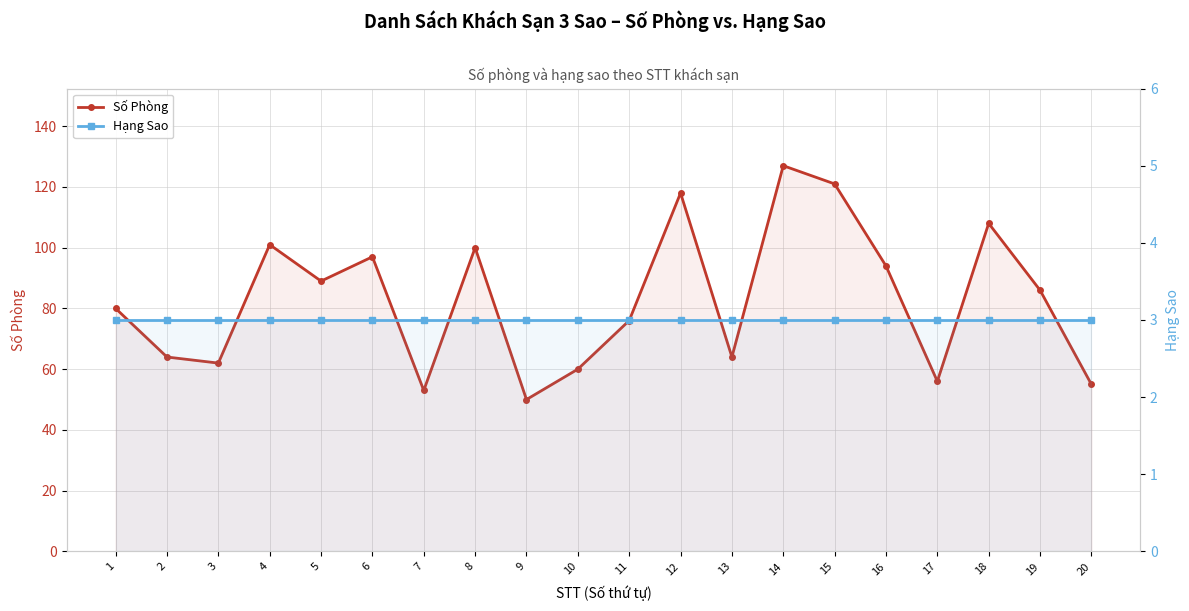

Is the value of Hạng Sao at 15 greater than the value of Số Phòng at 6?

No